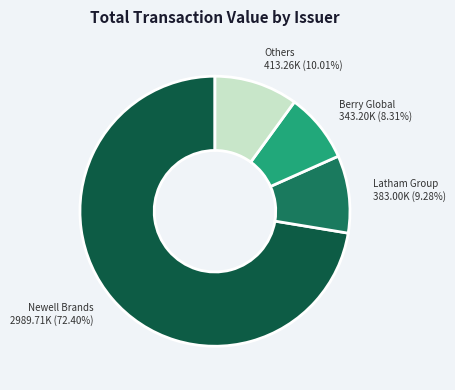

Rank the categories by value from lowest to highest.

Berry Global 343.20K (8.31%), Latham Group 383.00K (9.28%), Others 413.26K (10.01%), Newell Brands 2989.71K (72.40%)